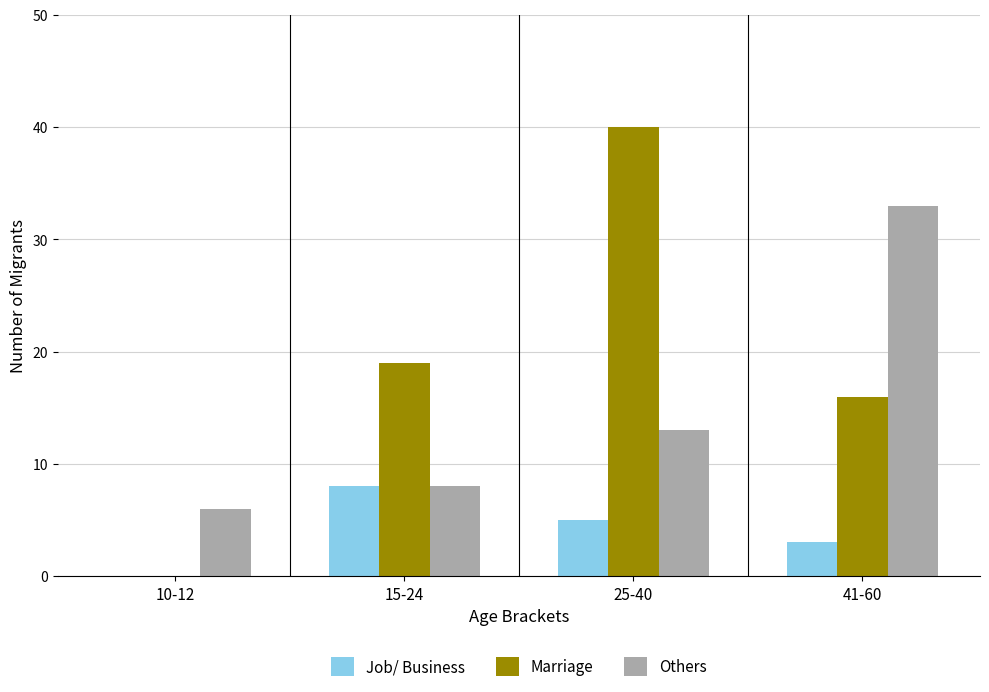

What is the approximate value of Marriage at 41-60?

16